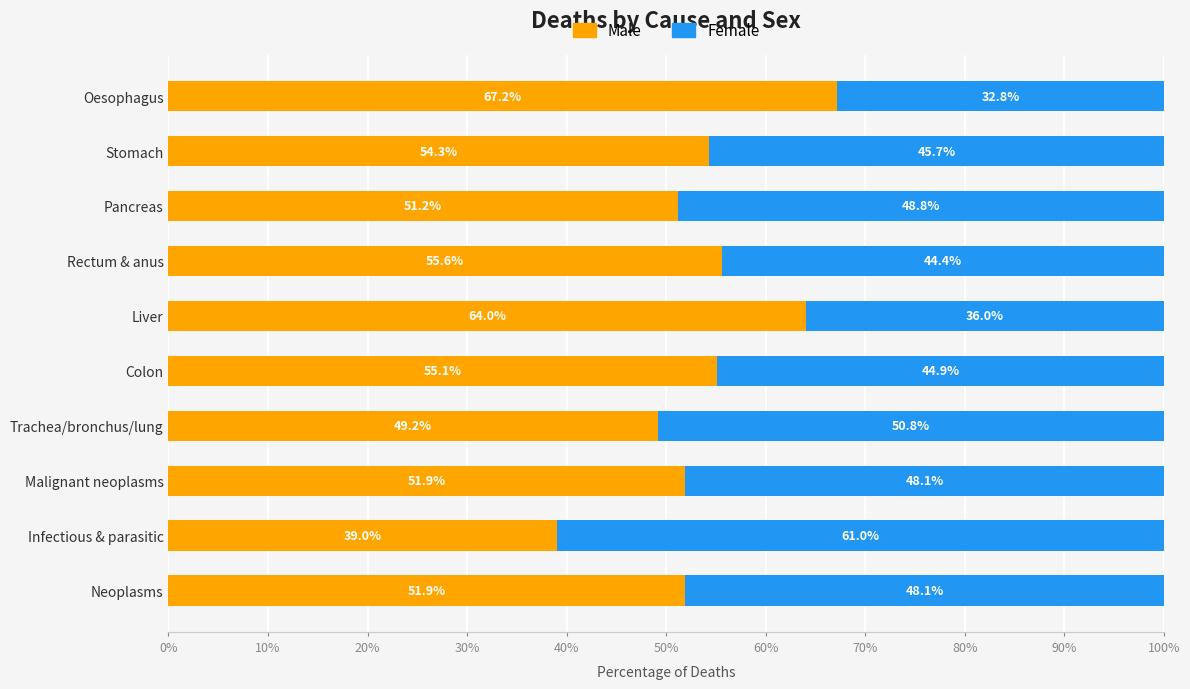

What is the total value across all series at Trachea/bronchus/lung?

100.0